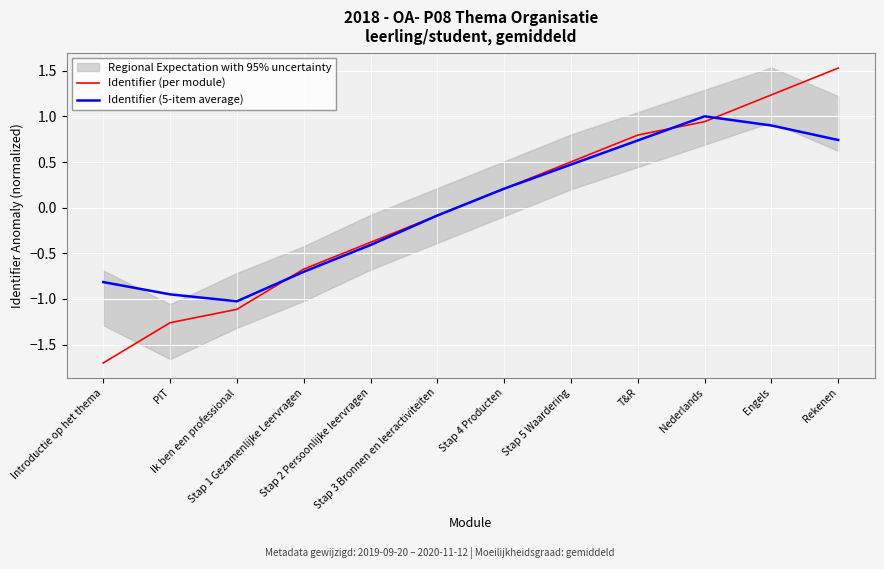

The value of Identifier (per module) at Stap 3 Bronnen en leeractiviteiten is -0.1. True or false?

False